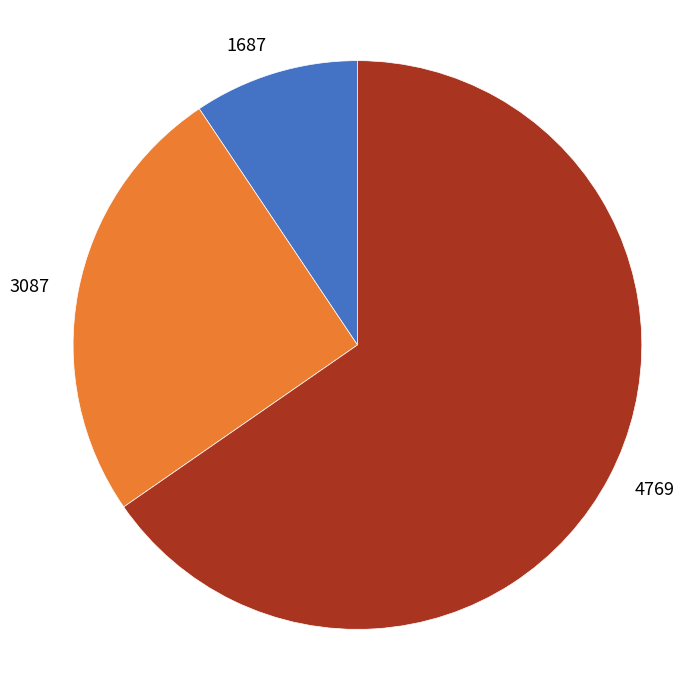

Rank the categories by value from lowest to highest.

1687, 3087, 4769